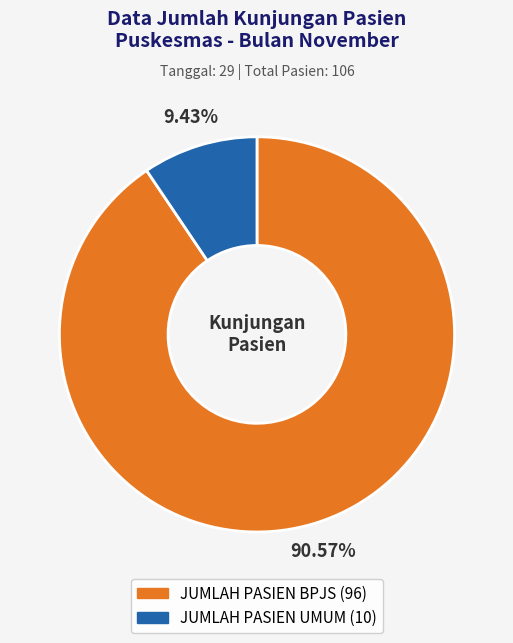

What percentage is the JUMLAH PASIEN BPJS slice, to the nearest percent?

91%